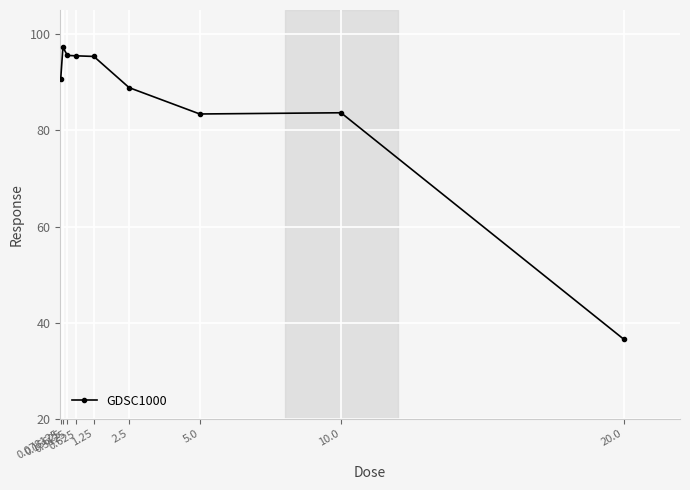

How many lines are shown in the chart?

1